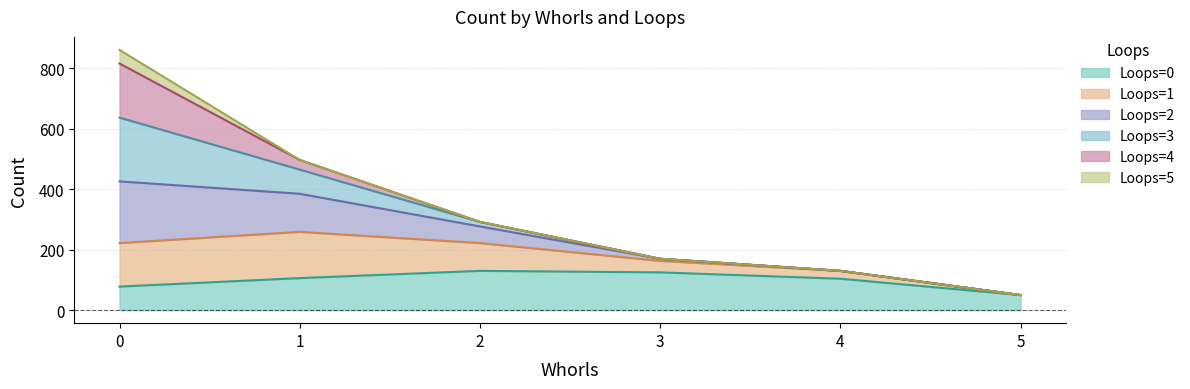

Is the value of Loops=2 at 4 greater than the value of Loops=1 at 5?

Yes